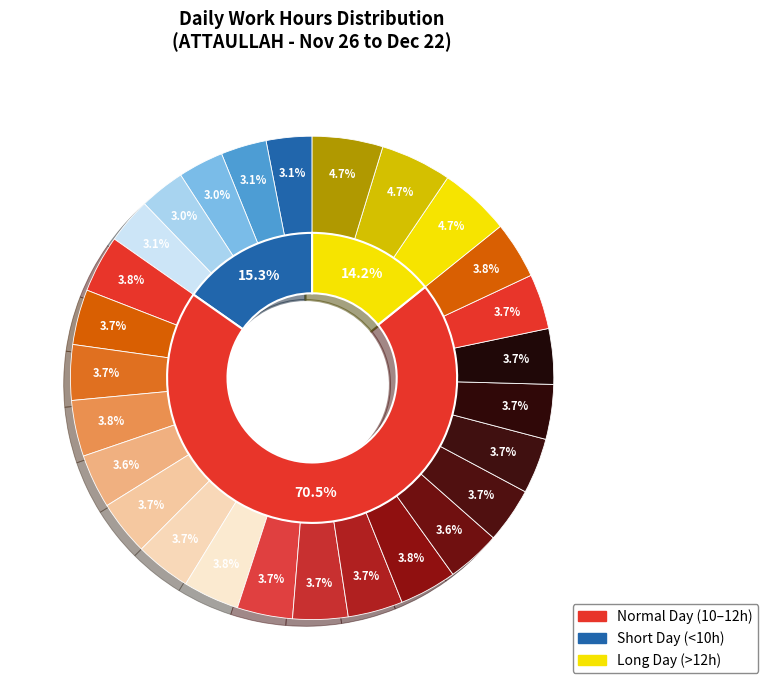

To the nearest percent, what portion does 9 represent?

5%